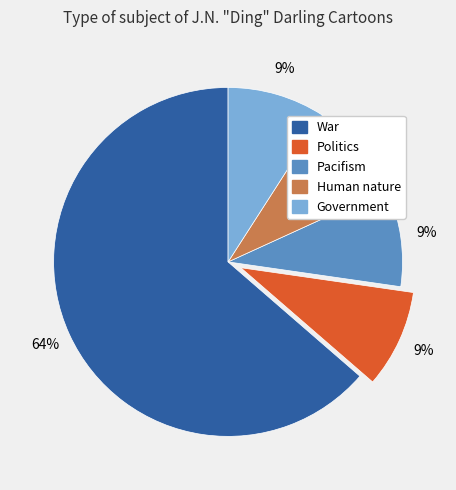

How many slices are in this pie chart?

5